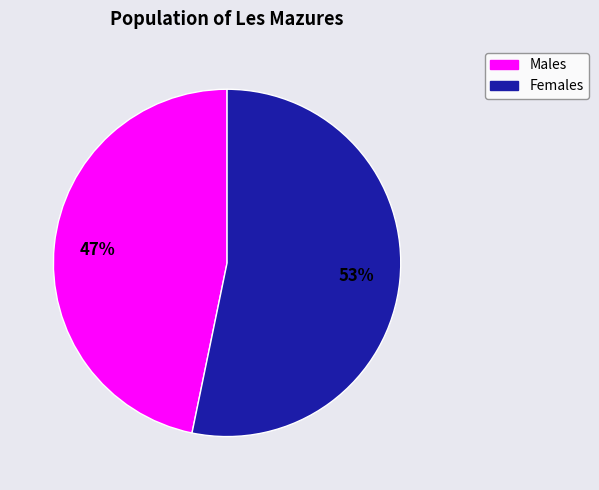

To the nearest percent, what is the difference between the largest and smallest slice percentages?

6%